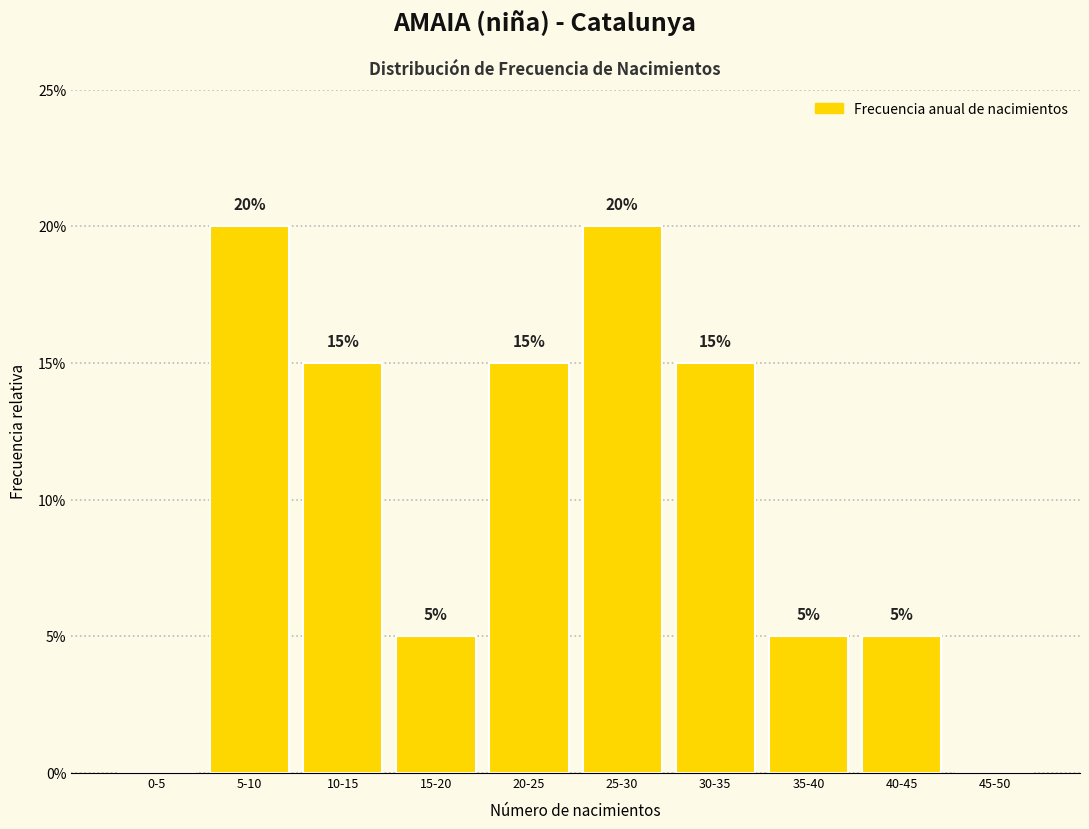

Reading left to right, list all the values displayed in this chart.

0-5=0	5-10=20	10-15=15	15-20=5	20-25=15	25-30=20	30-35=15	35-40=5	40-45=5	45-50=0